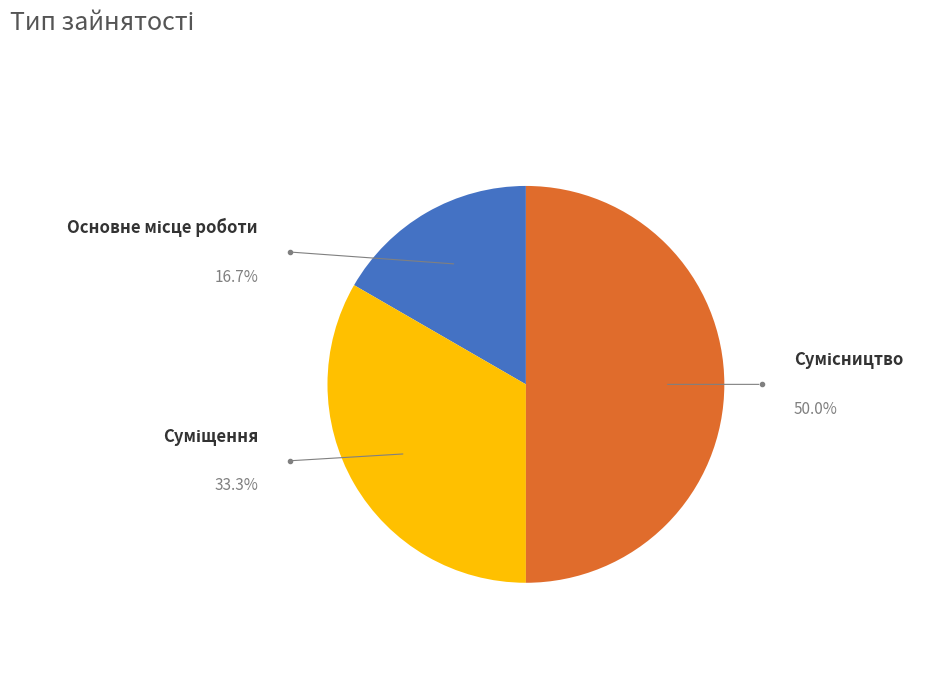

How many segments does this pie chart have?

3